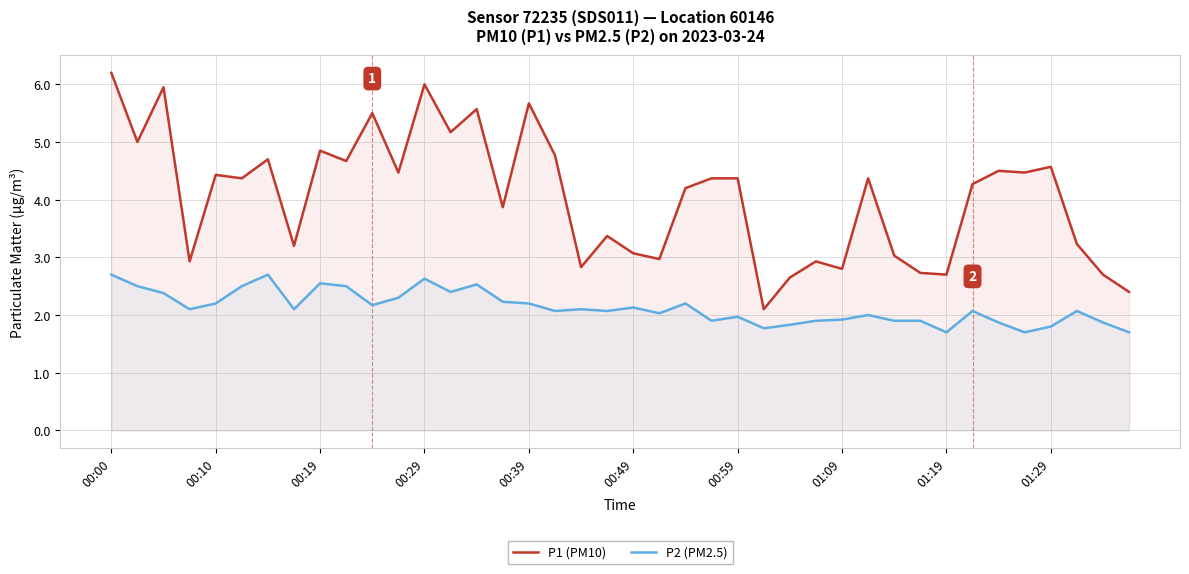

Reading left to right, transcribe all the data shown in this chart.

P1 (PM10): 6.2	5.0	6.0	2.9	4.4	4.4	4.7	3.2	4.8	4.7	5.5	4.5	6.0	5.2	5.6	3.9	5.7	4.8	2.8	3.4	3.1	3.0	4.2	4.4	4.4	2.1	2.6	2.9	2.8	4.4	3.0	2.7	2.7	4.3	4.5	4.5	4.6	3.2	2.7	2.4
P2 (PM2.5): 2.7	2.5	2.4	2.1	2.2	2.5	2.7	2.1	2.5	2.5	2.2	2.3	2.6	2.4	2.5	2.2	2.2	2.1	2.1	2.1	2.1	2.0	2.2	1.9	2.0	1.8	1.8	1.9	1.9	2.0	1.9	1.9	1.7	2.1	1.9	1.7	1.8	2.1	1.9	1.7